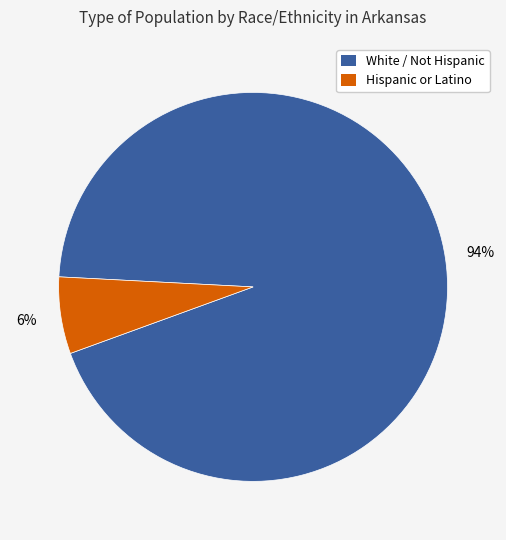

Is there any slice that represents more than half of the pie?

Yes